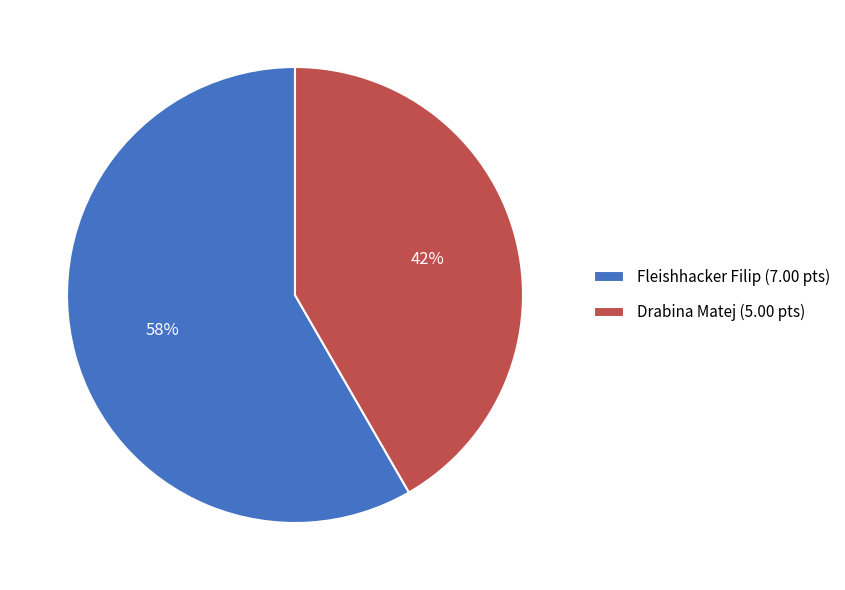

True or false: Fleishhacker Filip accounts for 47% of the total.

False